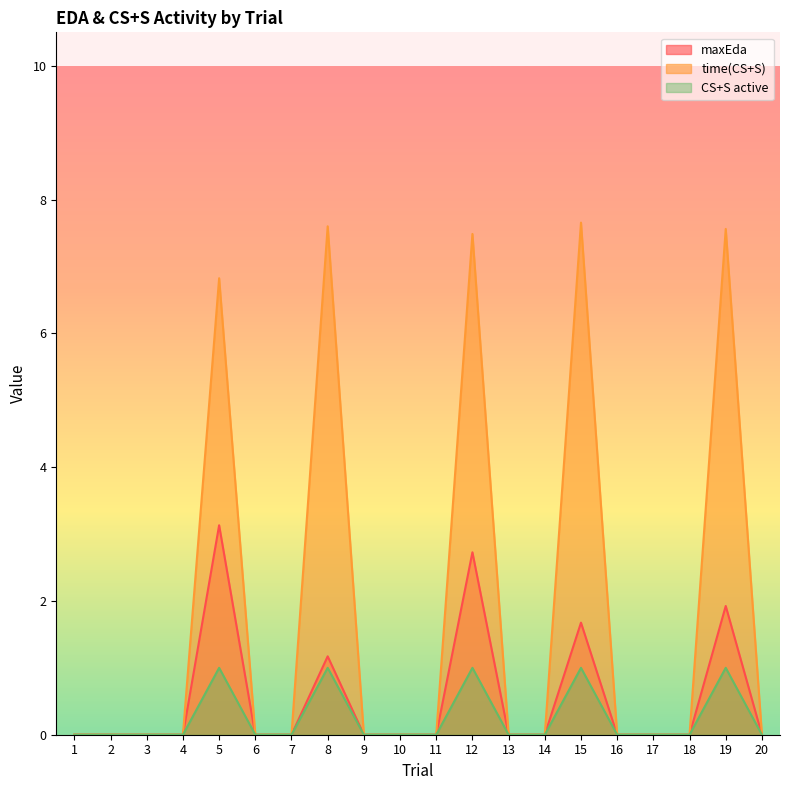

Which category has the lowest value in the maxEda series?

1